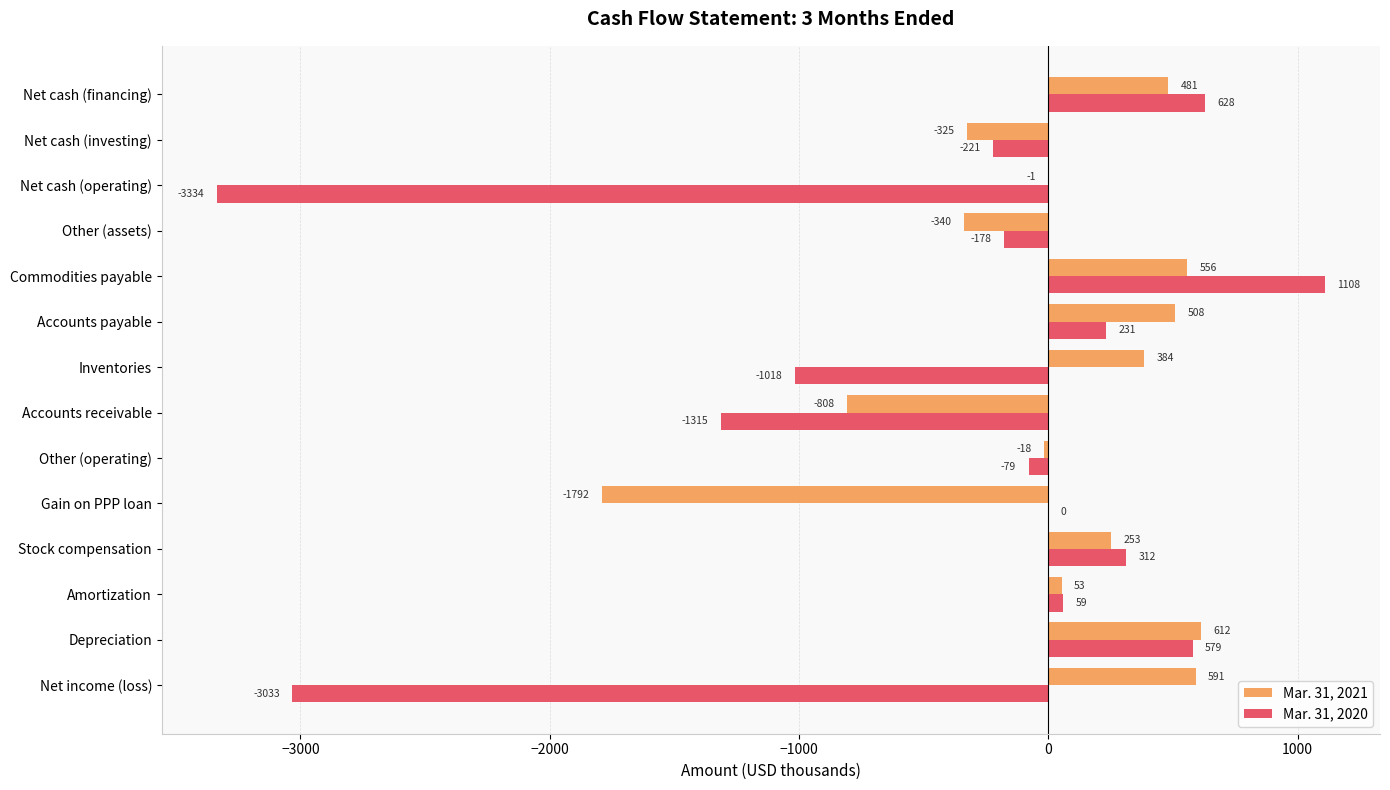

The value of Mar. 31, 2021 at Gain on PPP loan is -1792. True or false?

True